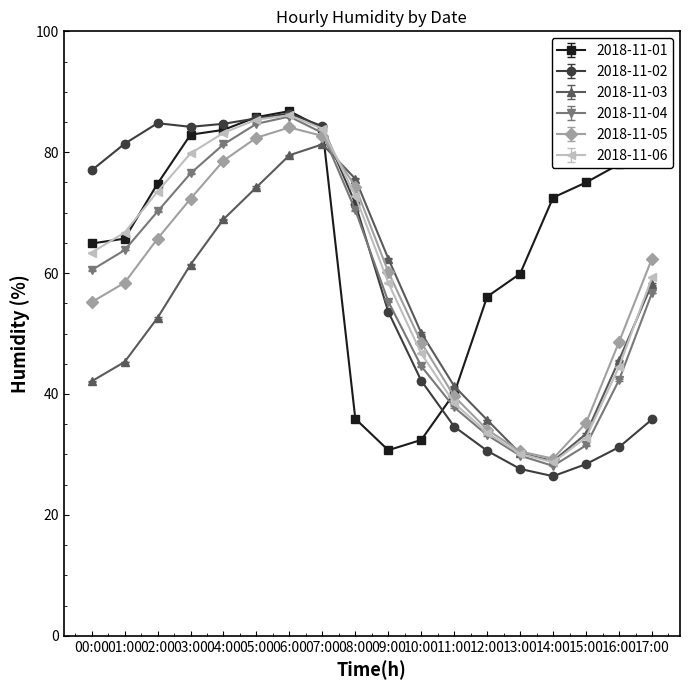

Is this an area chart (filled region under the line)?

No